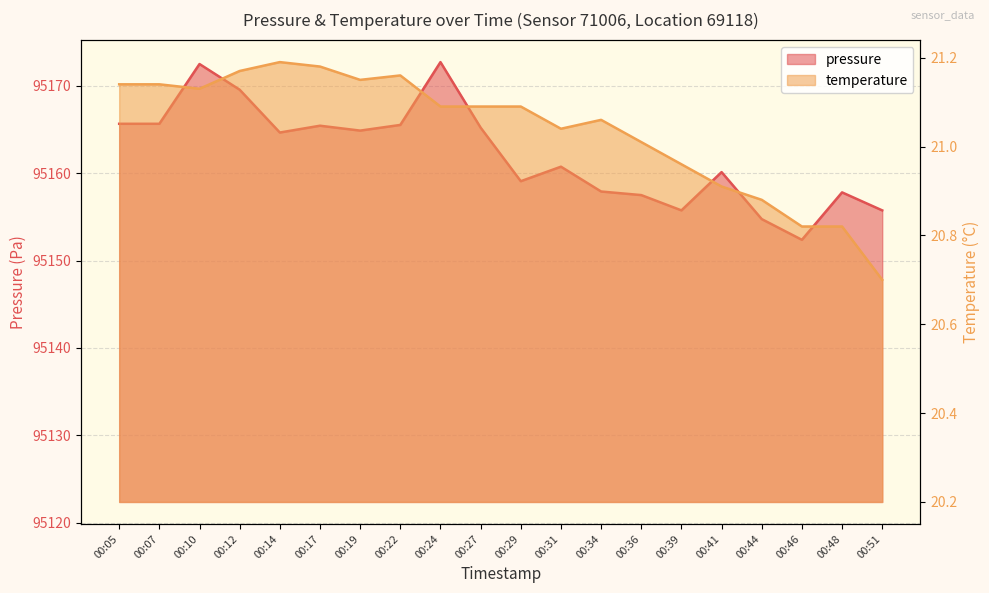

Rank the categories by pressure value from lowest to highest.

00:46, 00:44, 00:39, 00:51, 00:36, 00:48, 00:34, 00:29, 00:41, 00:31, 00:14, 00:19, 00:27, 00:17, 00:22, 00:05, 00:07, 00:12, 00:10, 00:24